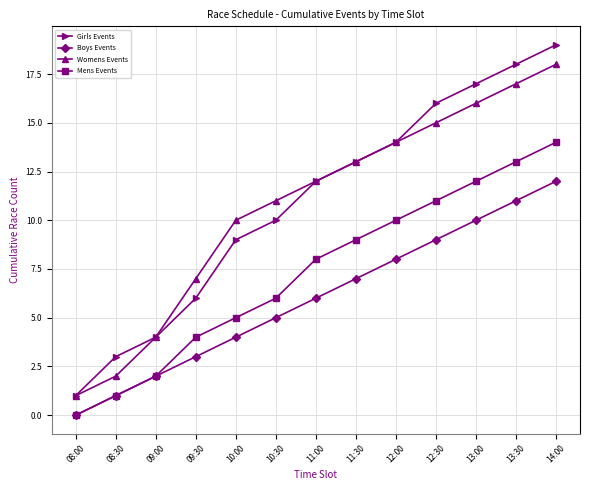

True or false: Boys Events and Girls Events intersect in this chart.

False